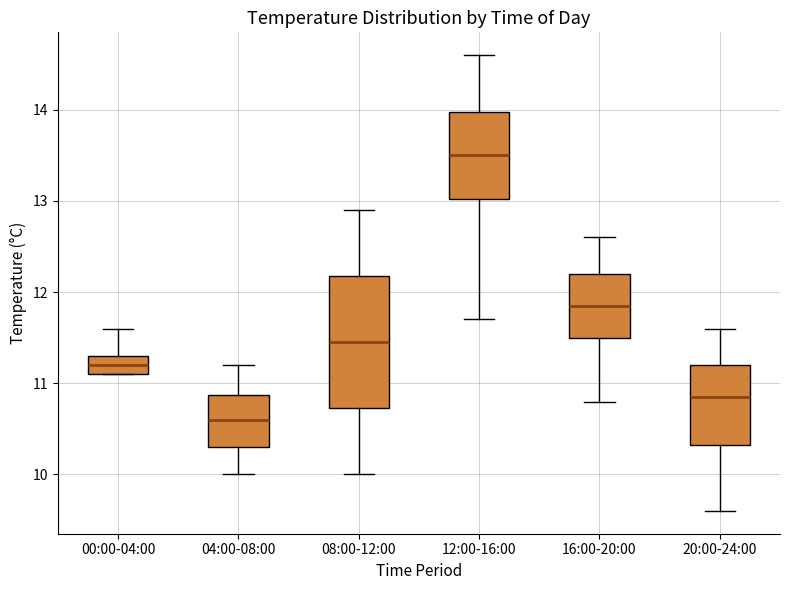

Which box's median line is the highest?

12:00-16:00